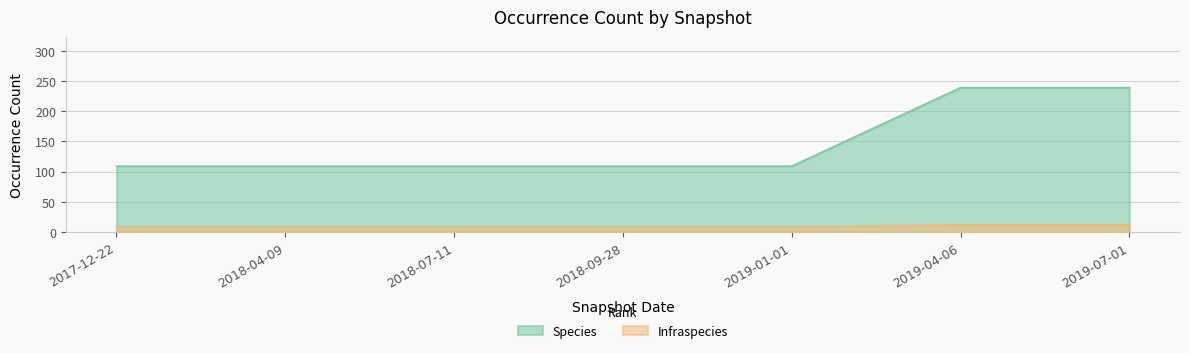

What are all the series names shown in the legend?

Species, Infraspecies